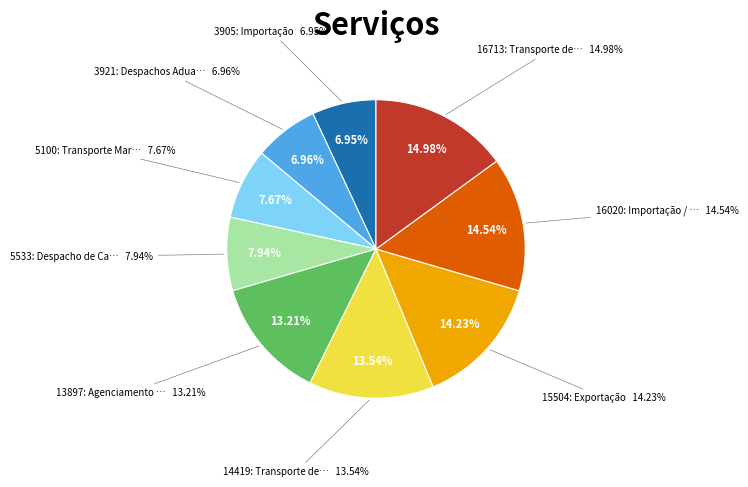

To the nearest percent, what is the average slice percentage?

11%